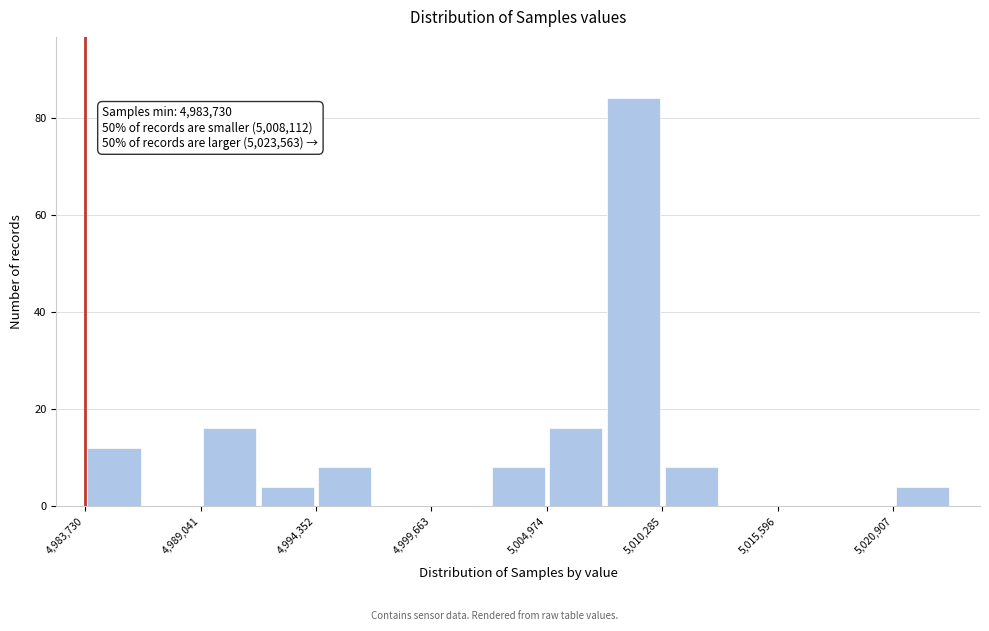

Around what value on the x-axis is the tallest bar? Give the approximate position of its centre, as read against the axis.

5009000